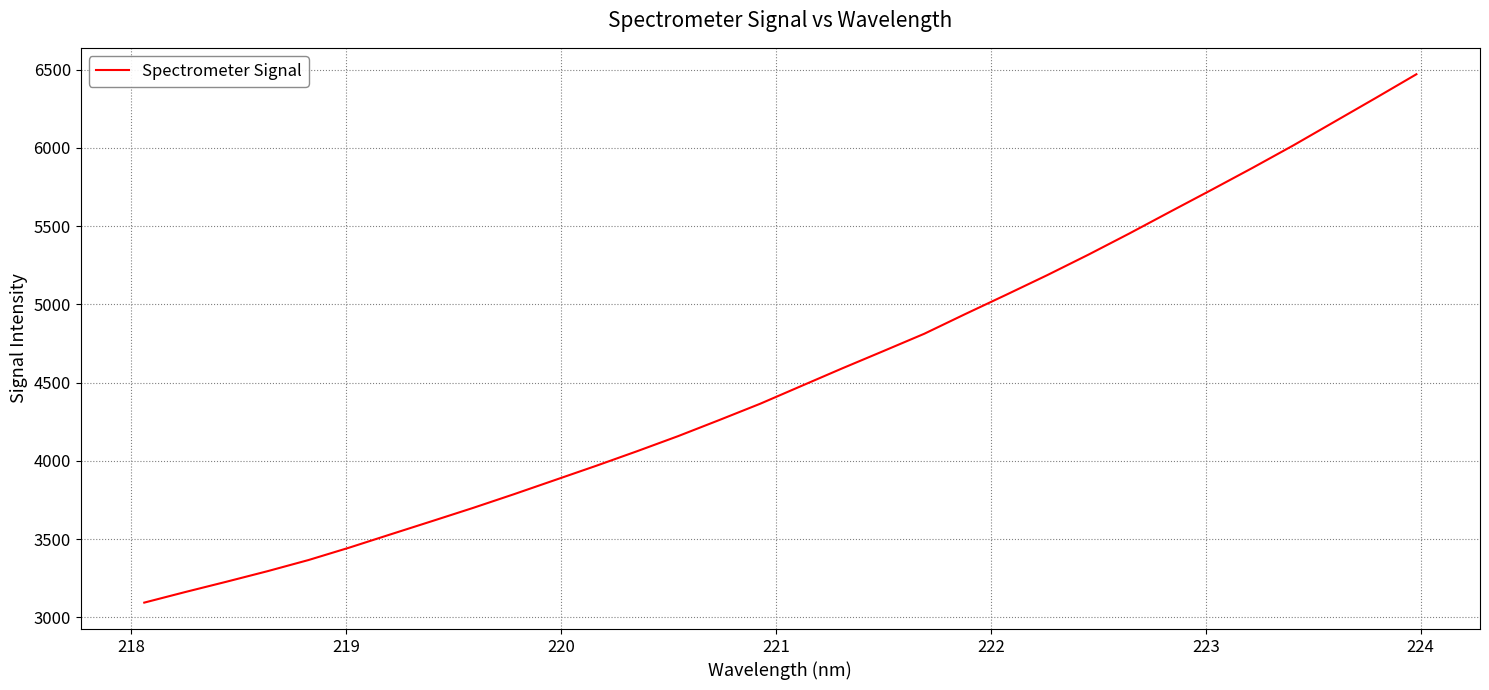

What is the minimum value shown in the chart?

3093.8